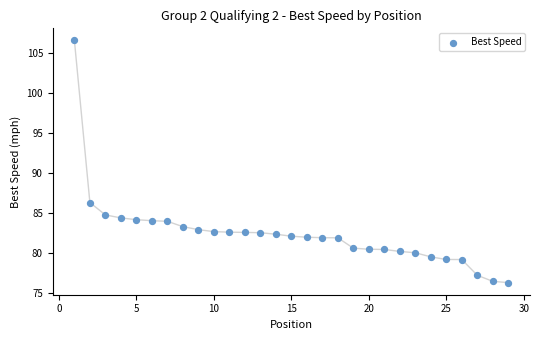

What is the range of Y values (max minus min)?

30.3